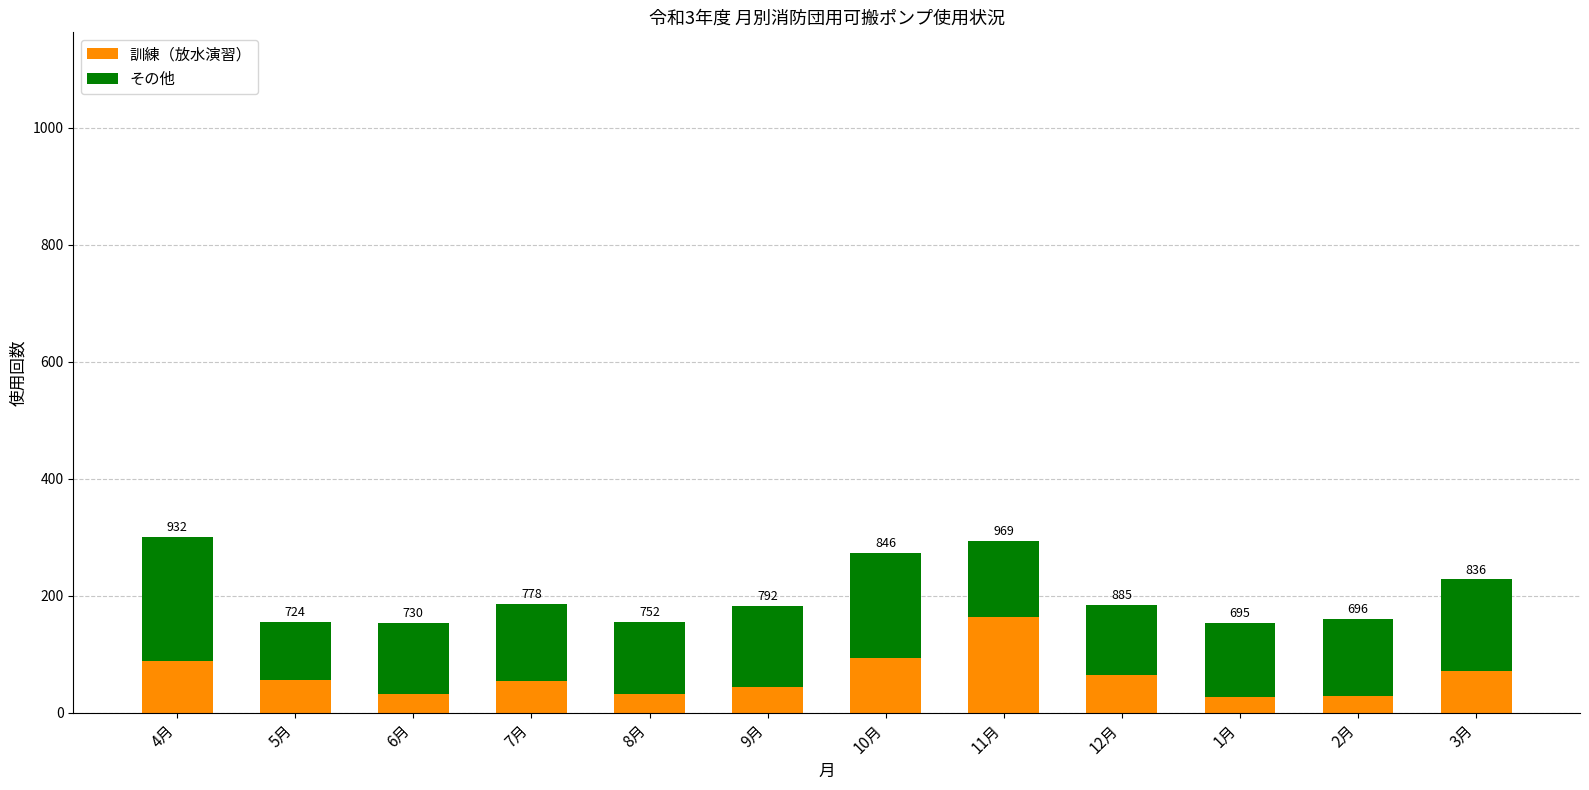

What is the label of the 7th bar from the left?

10月